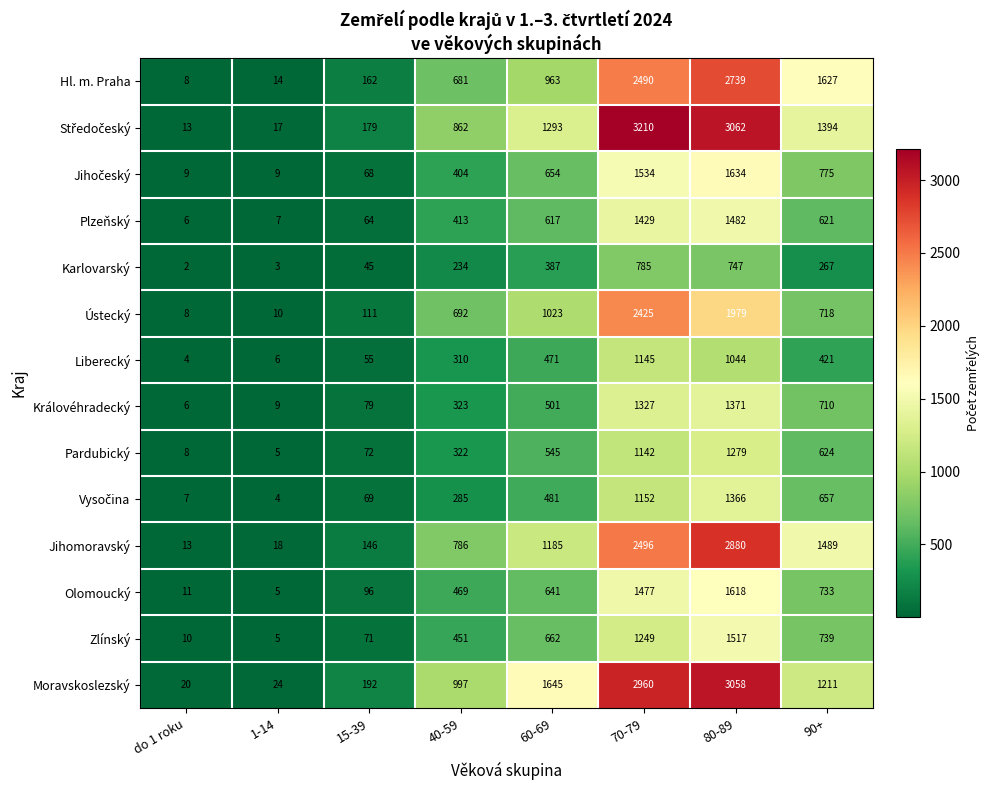

What is the difference between the highest and lowest values at 90+?

1360